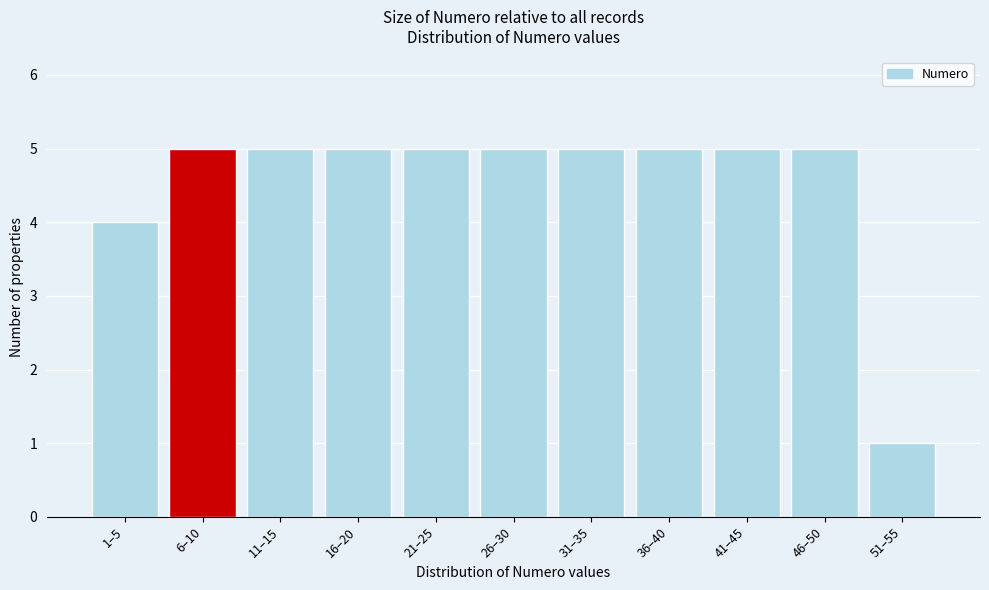

Reading left to right, what are all the values shown in this chart?

1–5=4	6–10=5	11–15=5	16–20=5	21–25=5	26–30=5	31–35=5	36–40=5	41–45=5	46–50=5	51–55=1